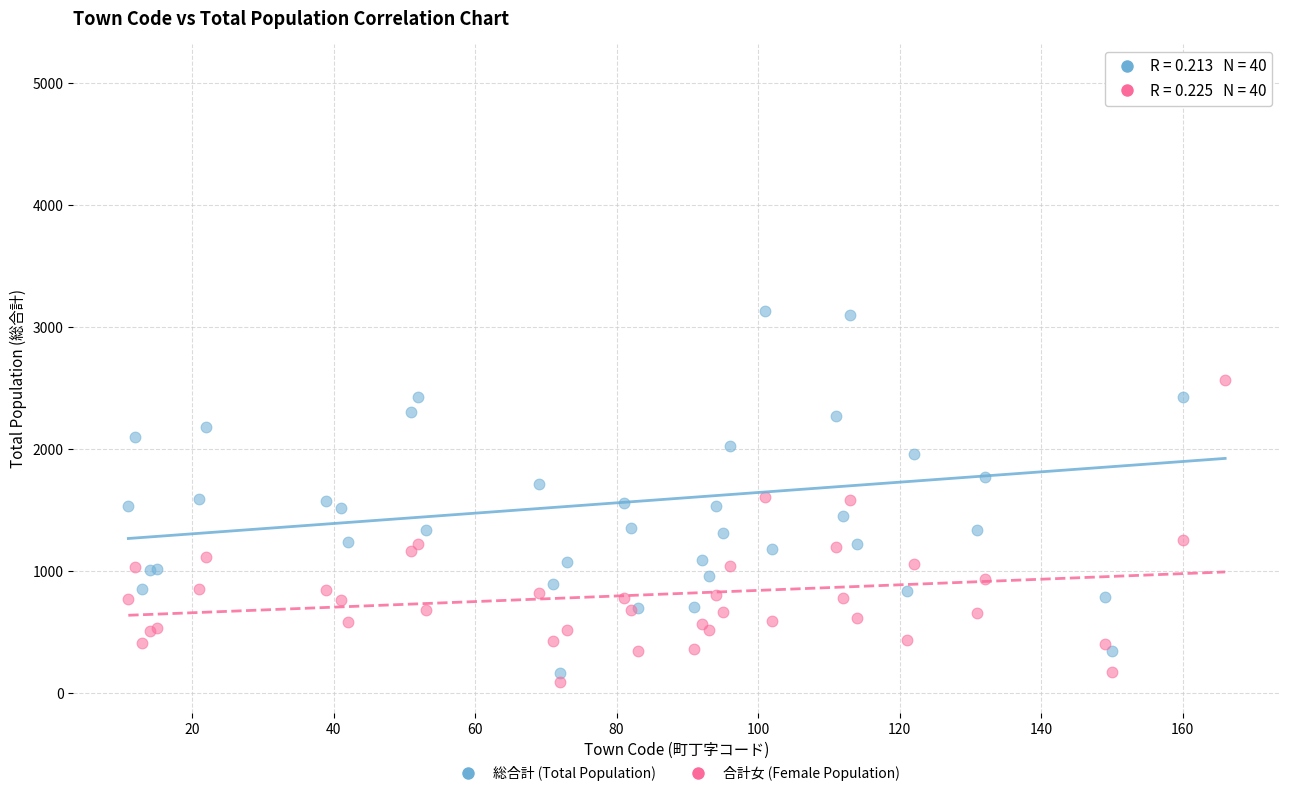

Which series has the largest Y range (max minus min)?

総合計 (Total Population)